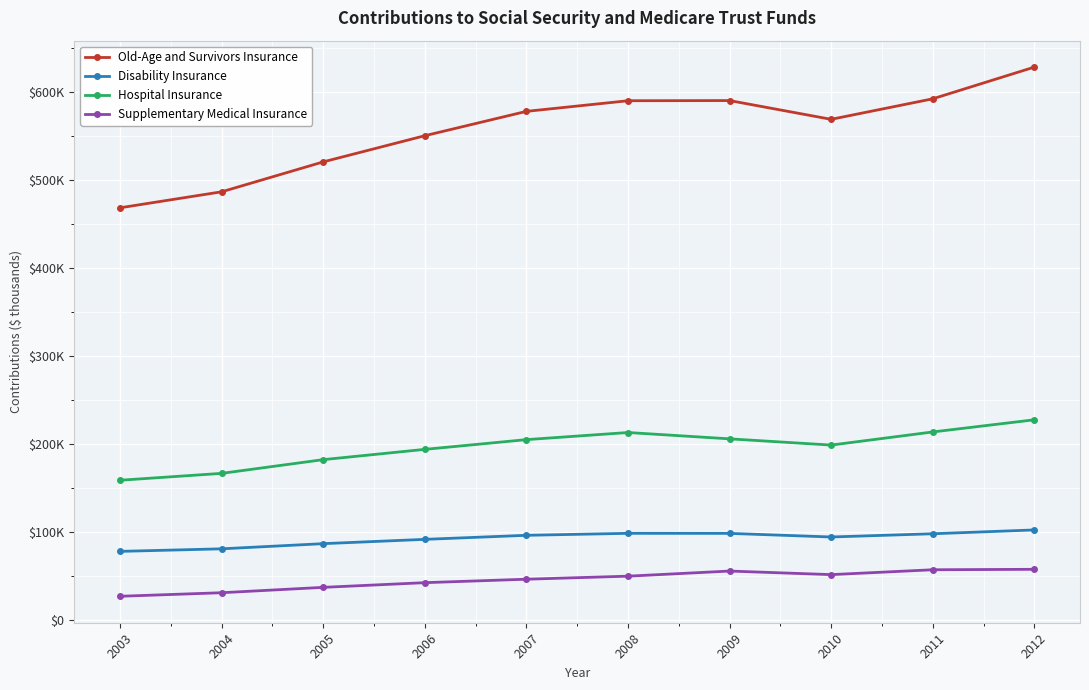

The value of Old-Age and Survivors Insurance at 2012 is 239199. True or false?

False